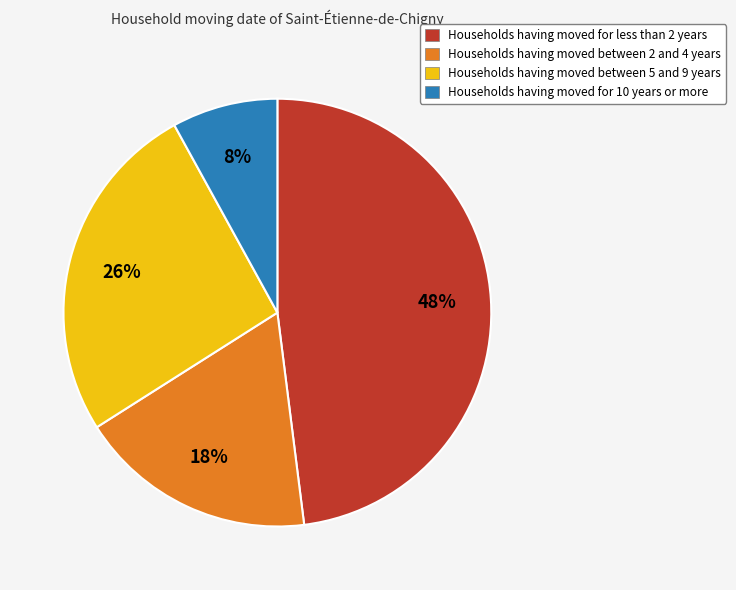

Is there a majority slice in this chart?

No